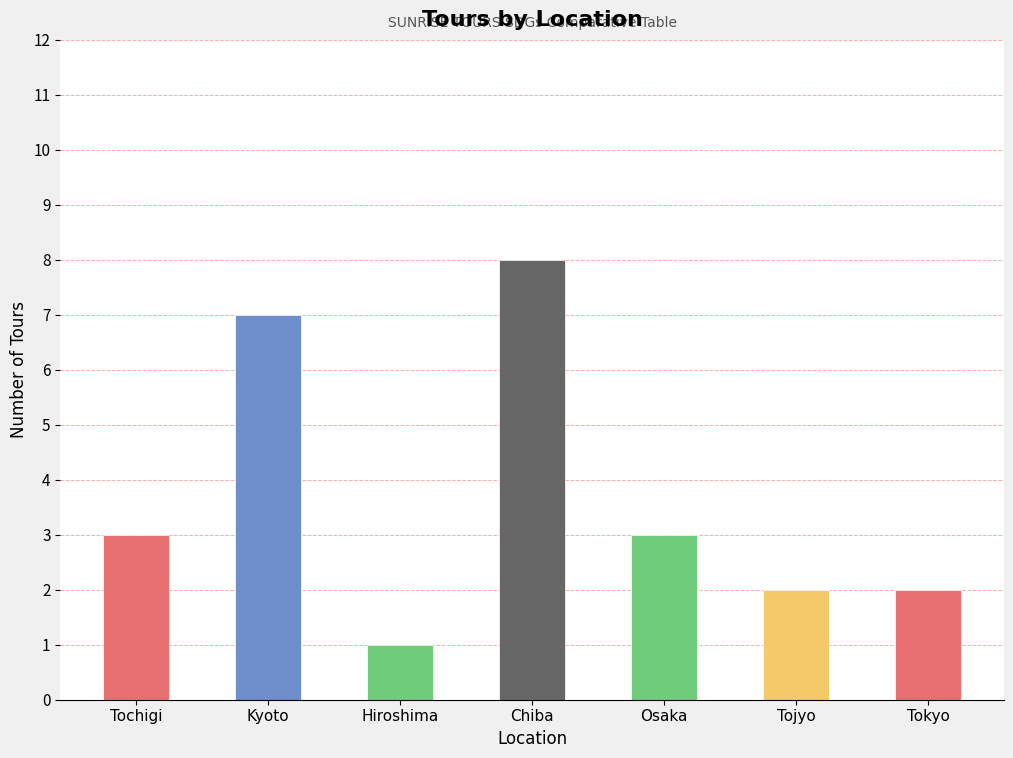

What is the greatest value displayed?

8